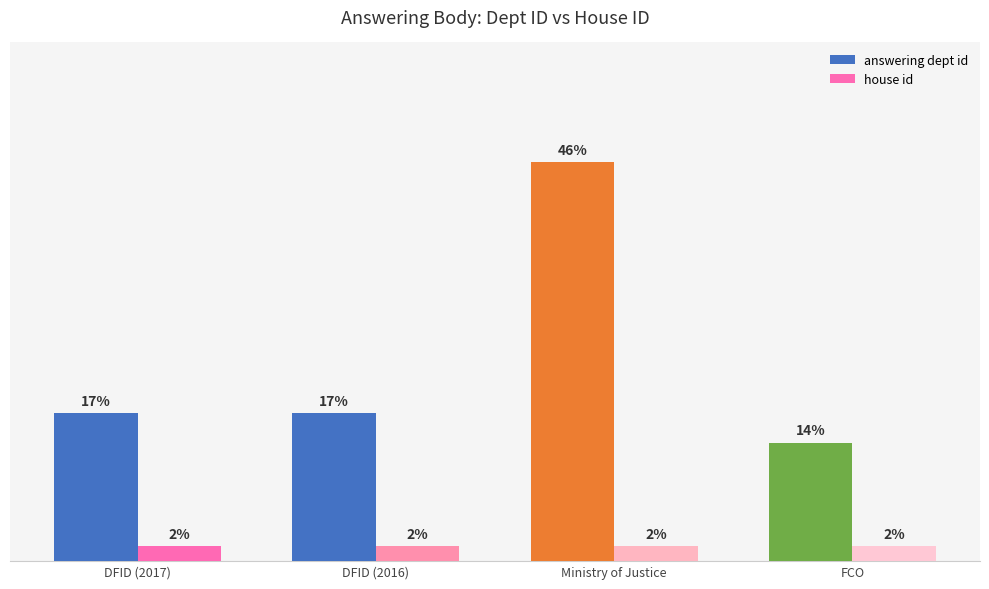

At which category is the sum across all series the highest?

Ministry of Justice